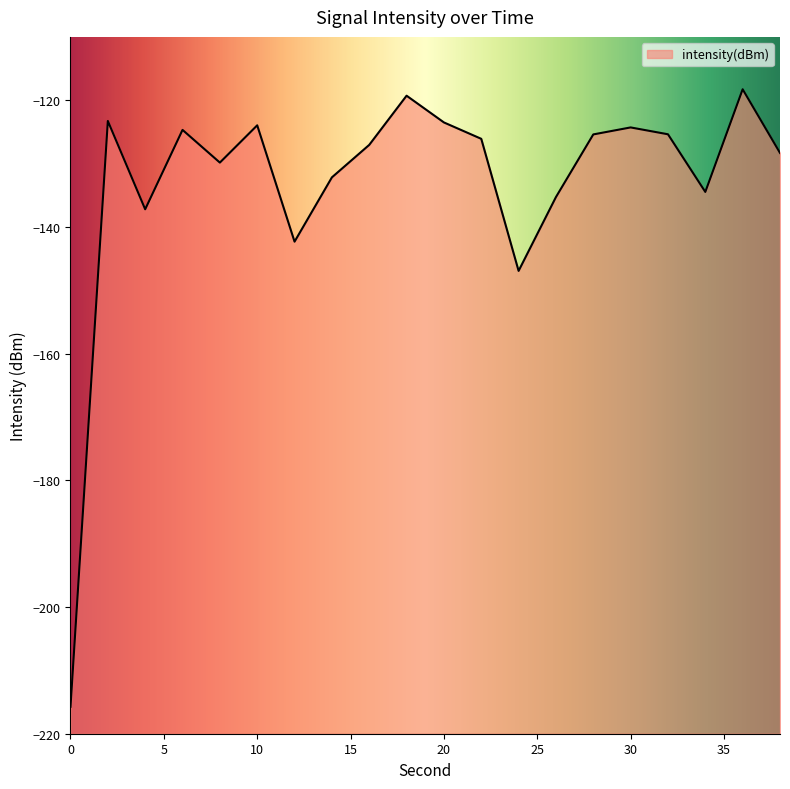

Reading right to left, list all the values displayed in this chart.

-128.3	-118.3	-134.5	-125.4	-124.3	-125.4	-135.3	-146.9	-126.1	-123.5	-119.3	-127.0	-132.2	-142.3	-124.0	-129.8	-124.7	-137.2	-123.3	-215.7